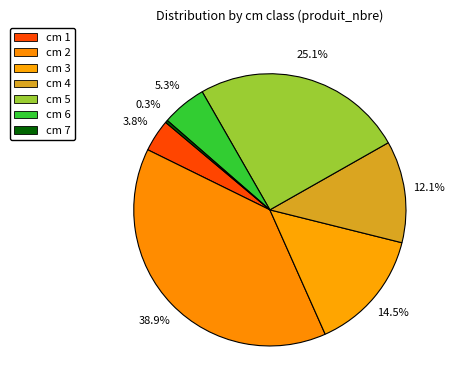

How many segments does this pie chart have?

7